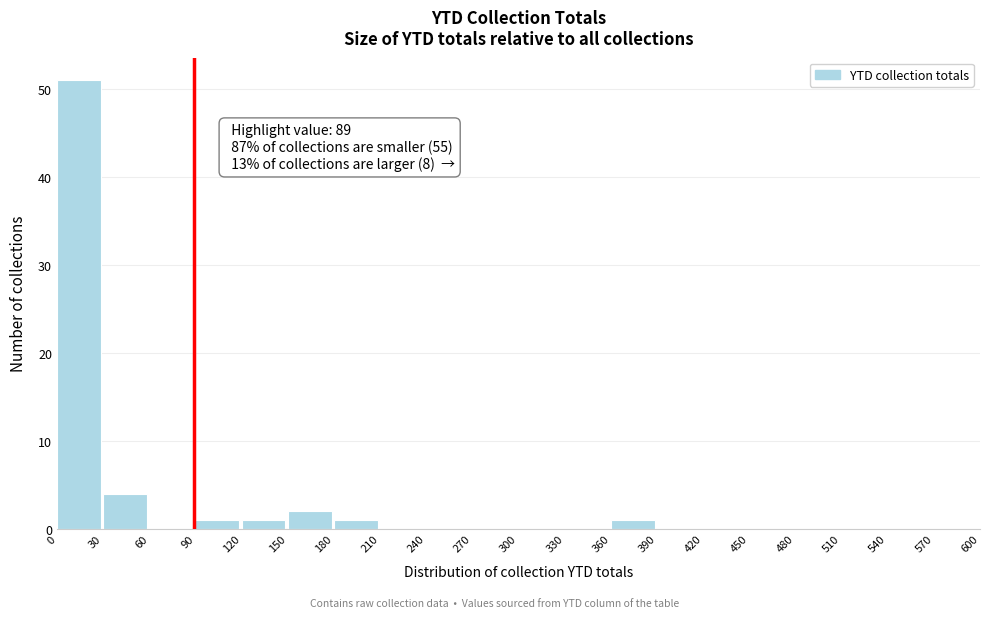

Which range on the x-axis has the tallest bar?

0 to 30